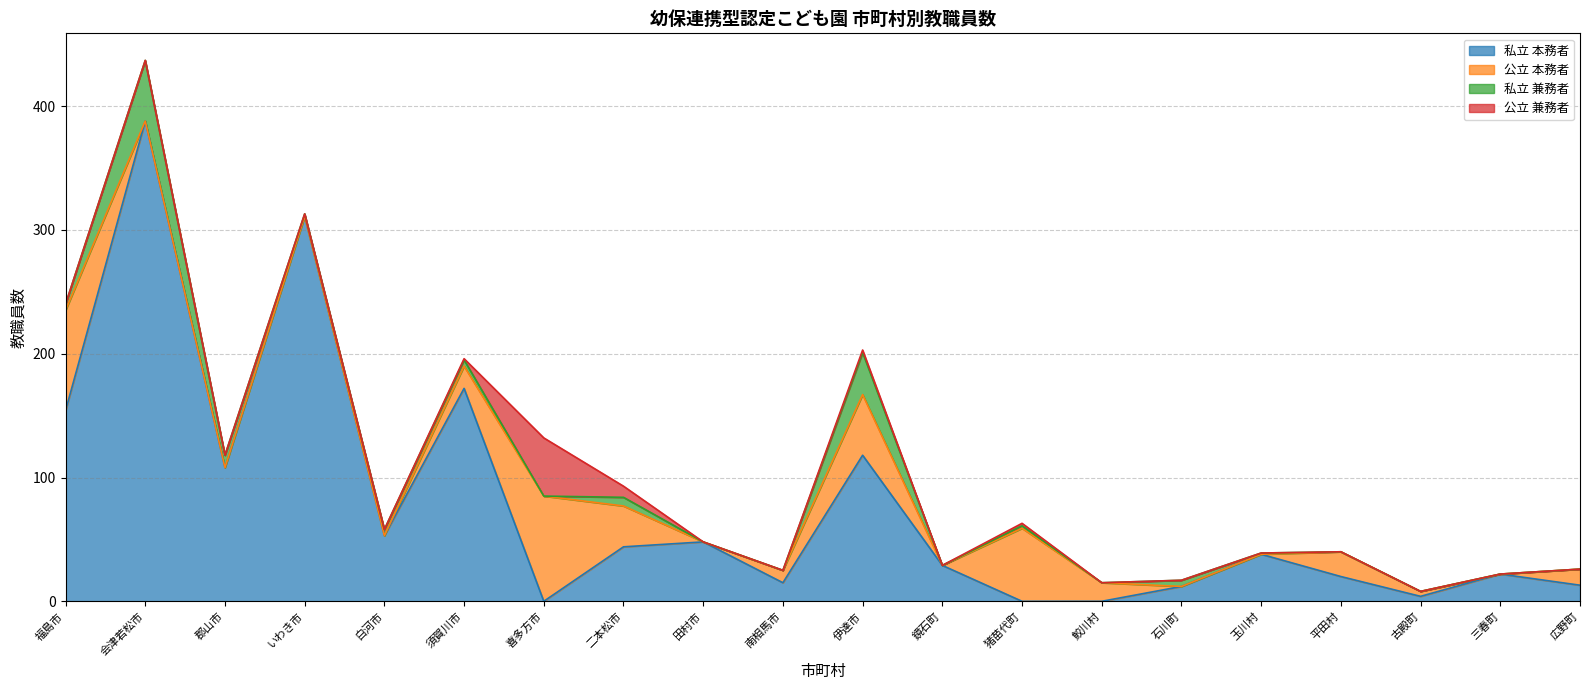

Which series has the largest total across all categories?

私立 本務者